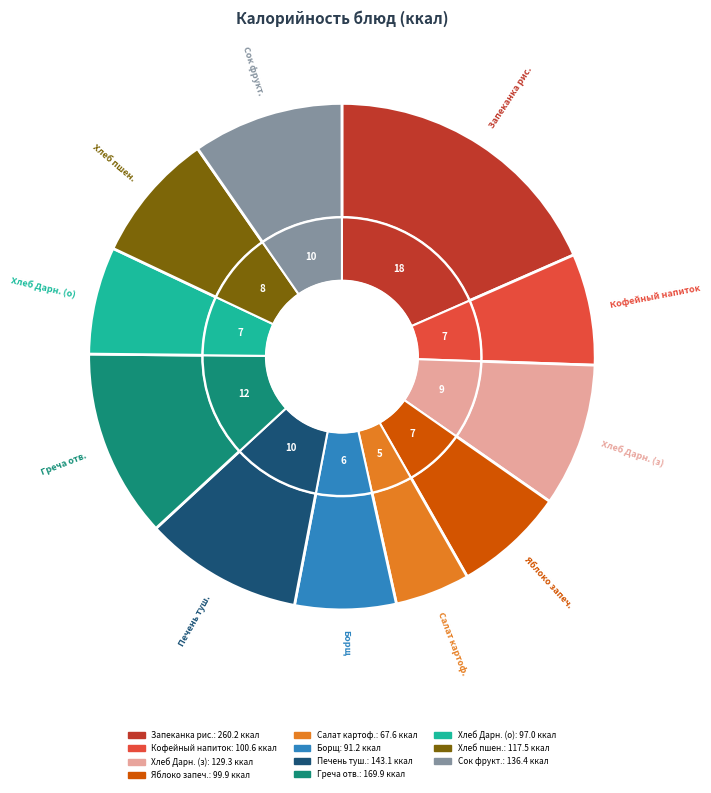

Rank the categories by value from lowest to highest.

Салат из картофеля с зеленым горошком, Борщ со свежей капустой, Хлеб Дарницкий (обед), Яблоко запеч. с сахарной пудрой, Кофейный напиток, Хлеб пшеничный, Хлеб Дарницкий (завтрак), Сок фруктовый, Печень тушеная с соусом, Греча отварная, Запеканка рисовая с творогом